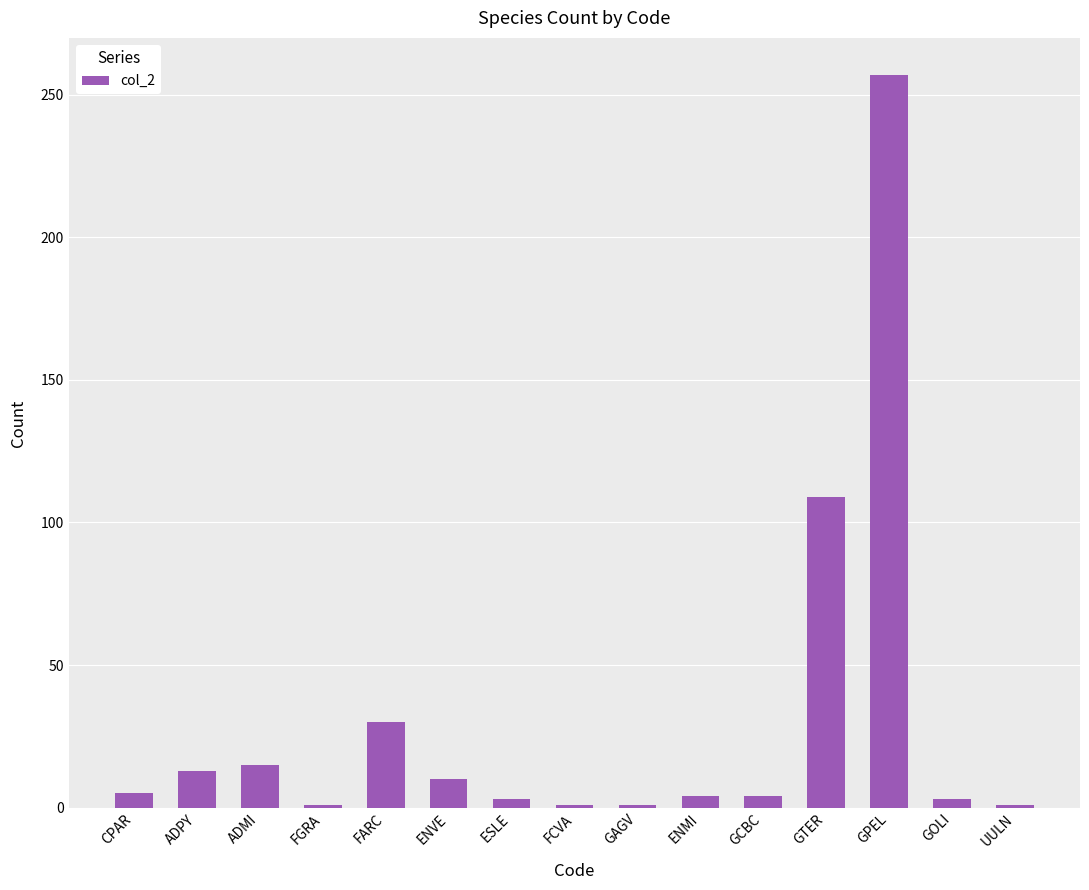

What is the sum of the values at GAGV and ESLE?

4